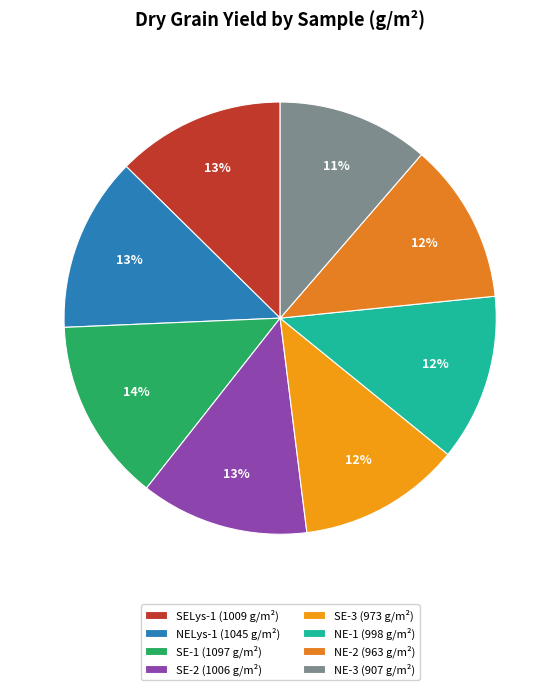

Which slice is the smallest?

NE-3